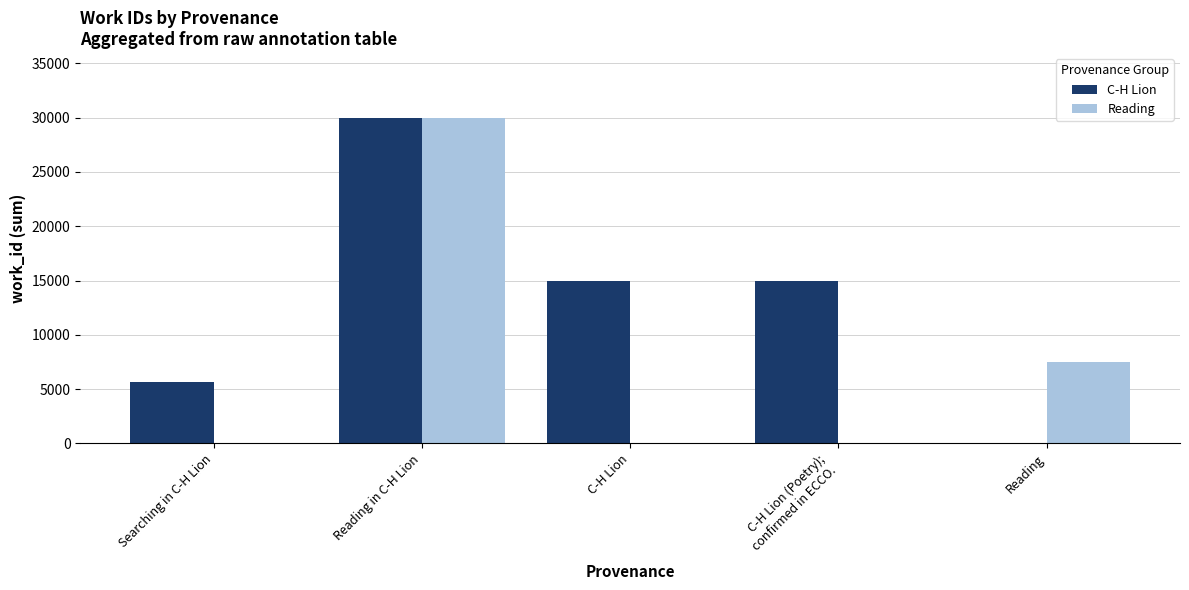

What is the maximum value for C-H Lion?

29944